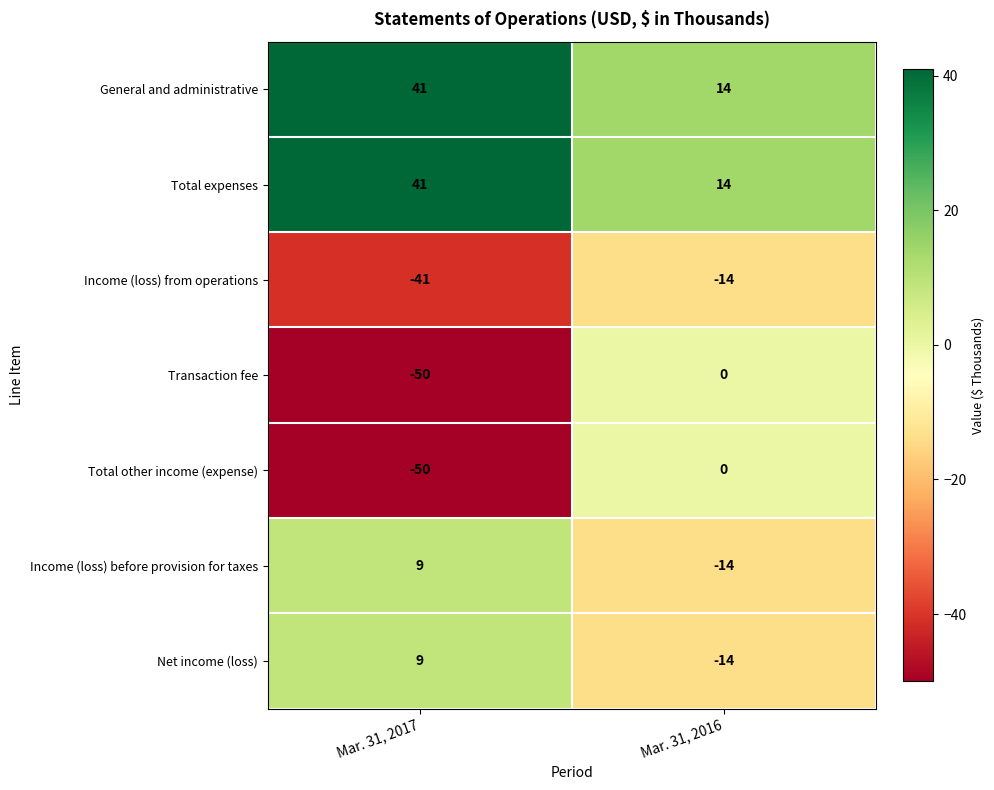

What is the spread (max minus min) of values at Mar. 31, 2017?

91